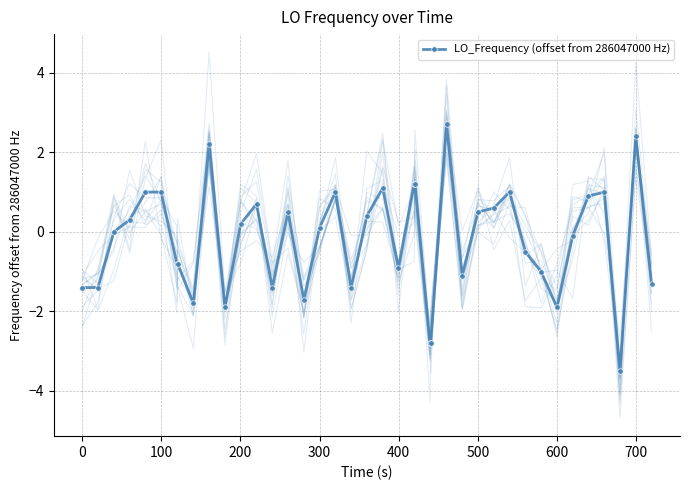

How many lines are shown in the chart?

1